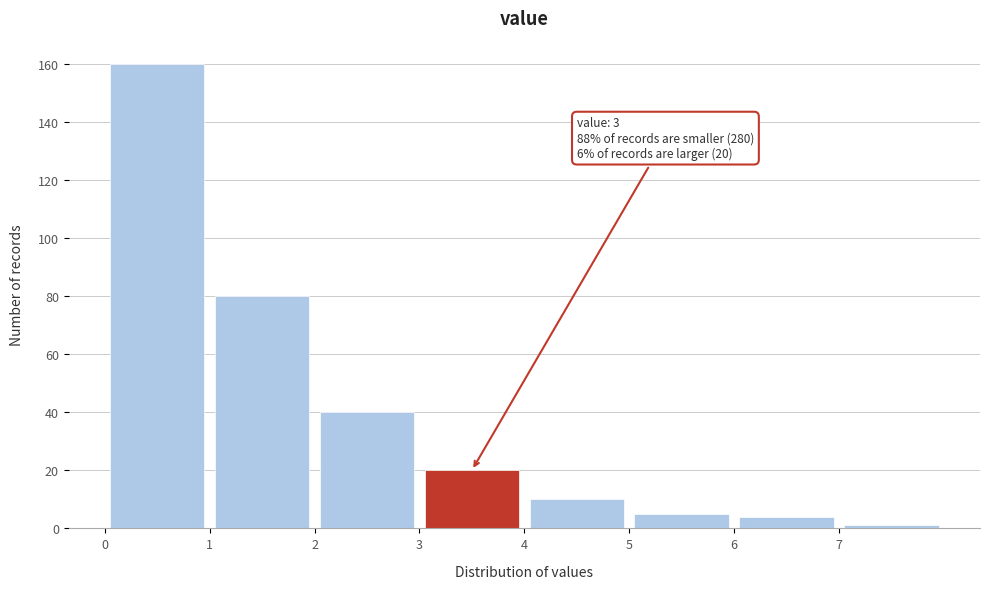

Which range on the x-axis has the tallest bar?

0 to 1